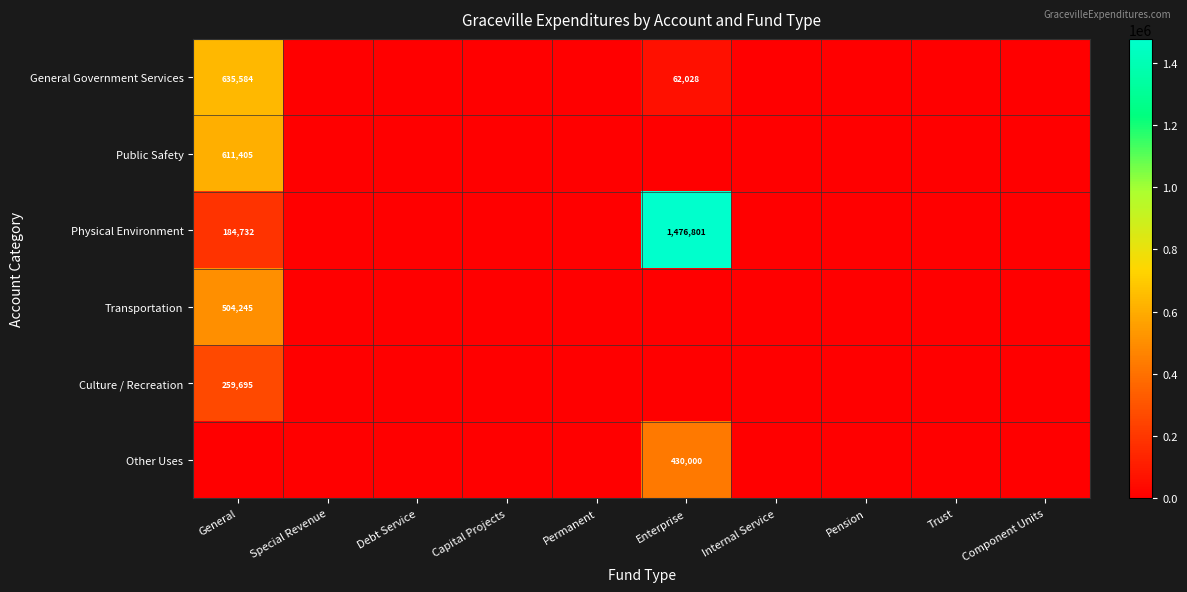

How many data points does each series have?

10